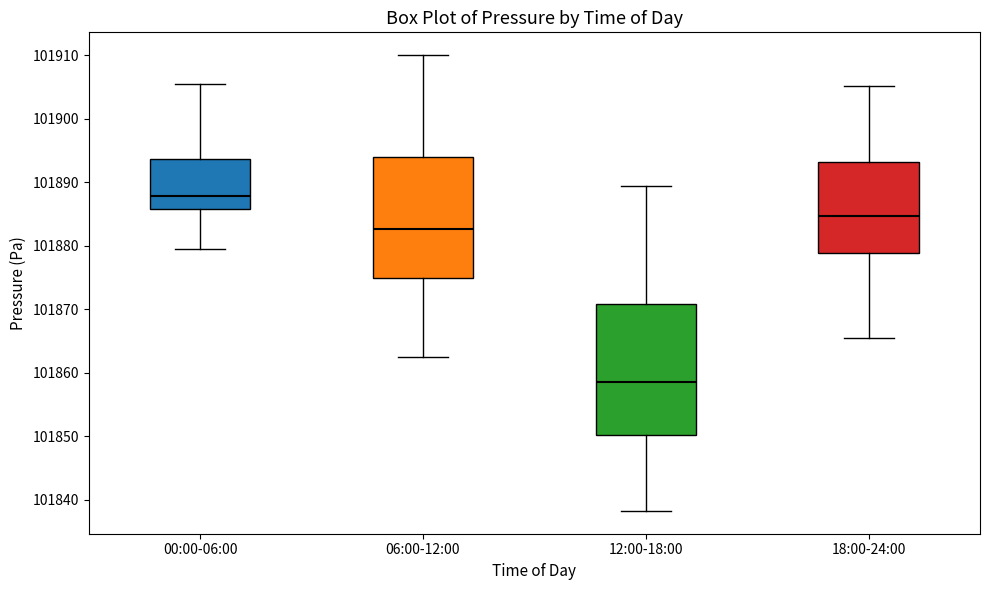

Reading left to right, read every box against the y-axis: the position of its median line, the range the box covers, and the ends of its whiskers. The values are not printed on the chart, so give them approximately, as read against the axis.

00:00-06:00: median 101888, box 101886 to 101894, whiskers 101880 to 101905
06:00-12:00: median 101883, box 101875 to 101894, whiskers 101863 to 101910
12:00-18:00: median 101859, box 101850 to 101871, whiskers 101838 to 101889
18:00-24:00: median 101885, box 101879 to 101893, whiskers 101866 to 101905